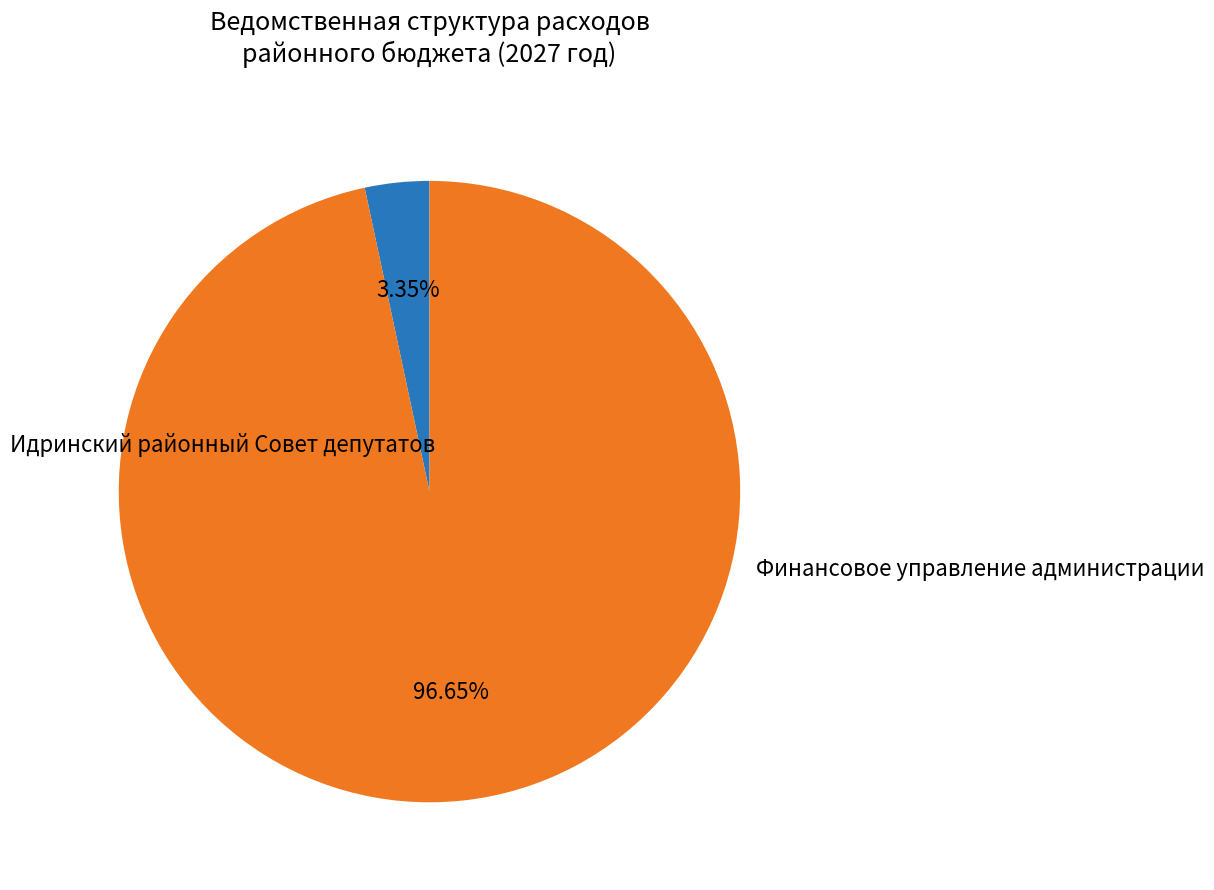

Is there any slice that represents more than half of the pie?

Yes